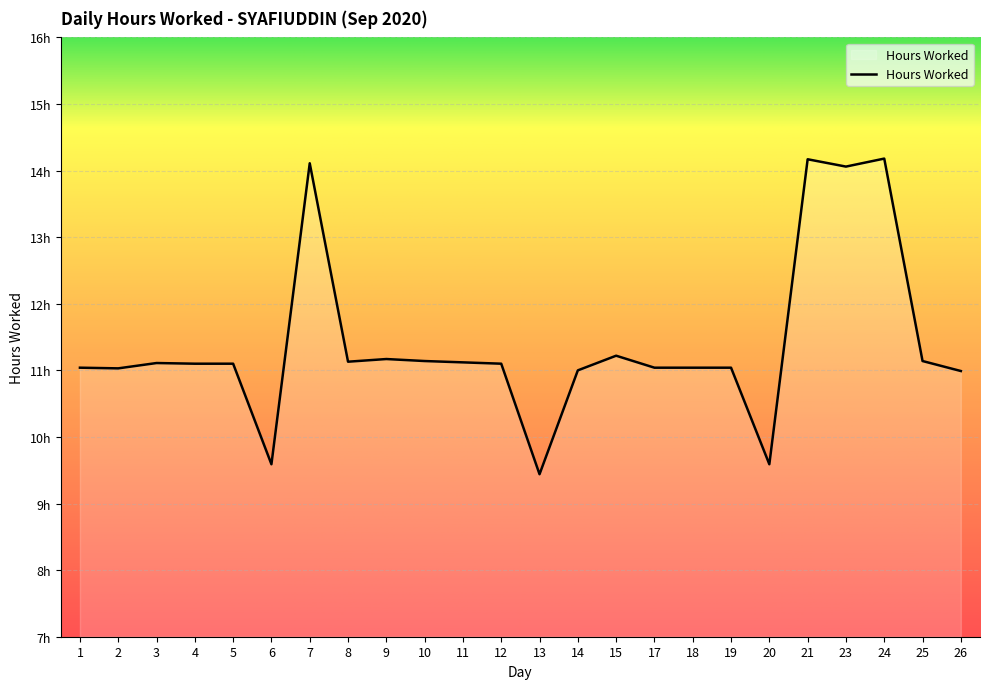

Does the chart have visible grid lines?

Yes